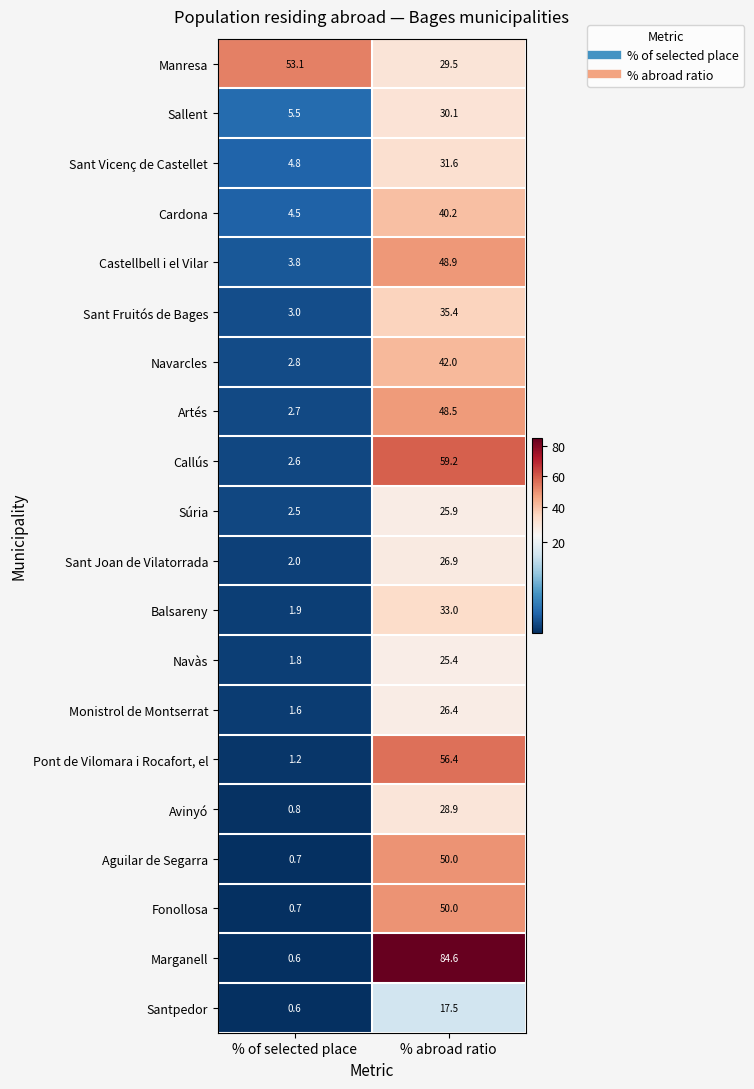

At which label is Fonollosa closest to 25?

% of selected place